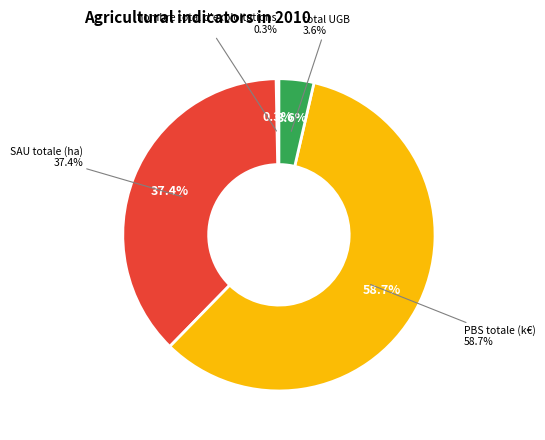

Combined, do nombre total d'exploitations and SAU totale (ha) account for over 50%?

No